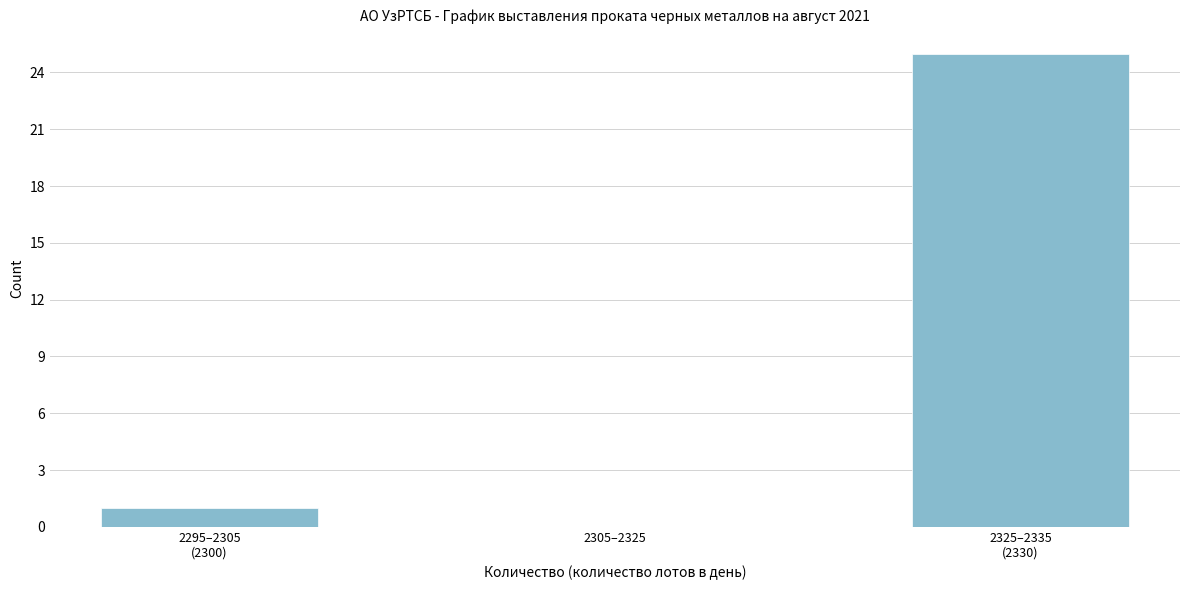

What is the maximum value shown in the chart?

25